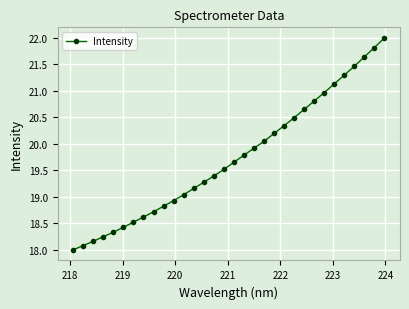

Count the number of data series in this chart.

1